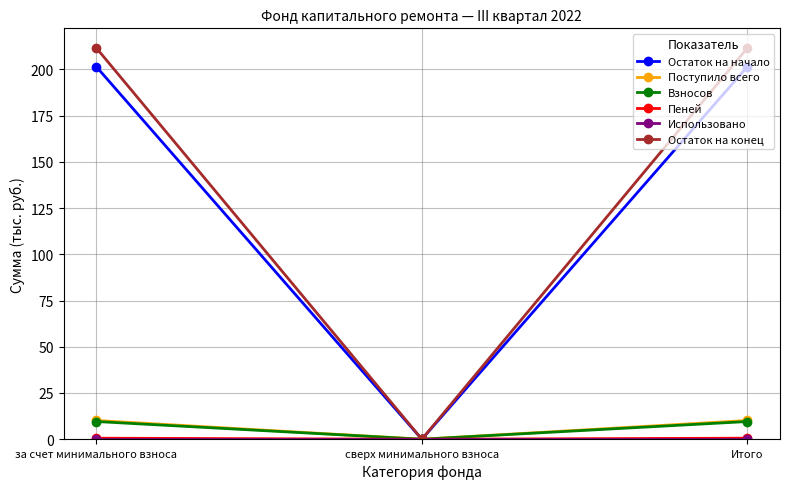

What is the maximum value shown in the chart?

211.6